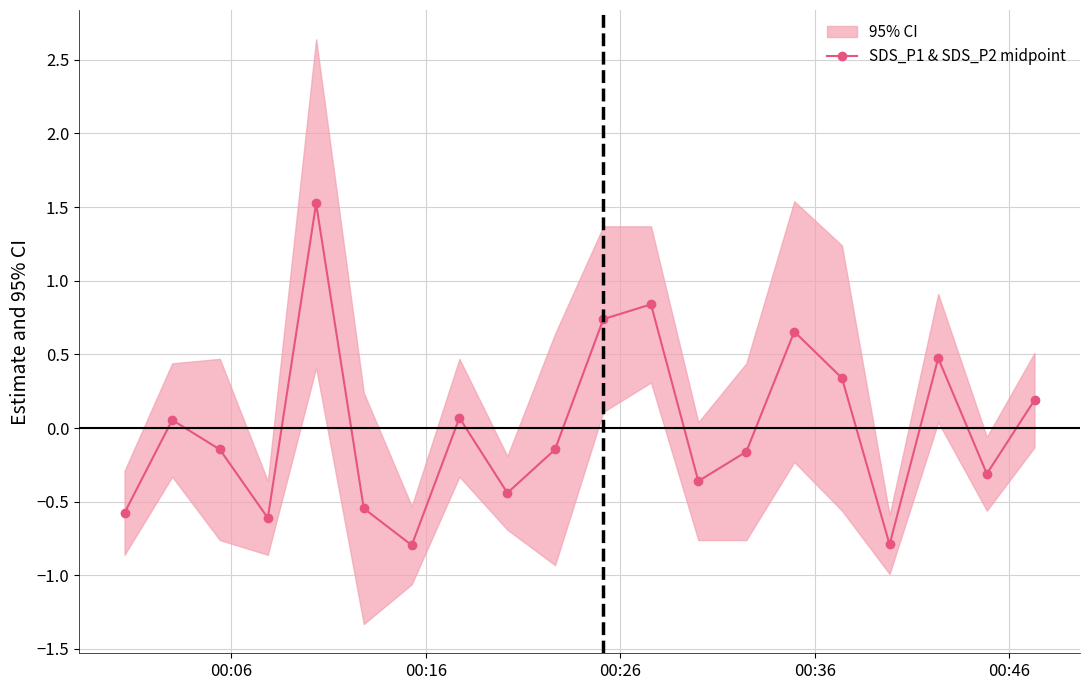

What is the value of the 1st point from the left?

-0.6